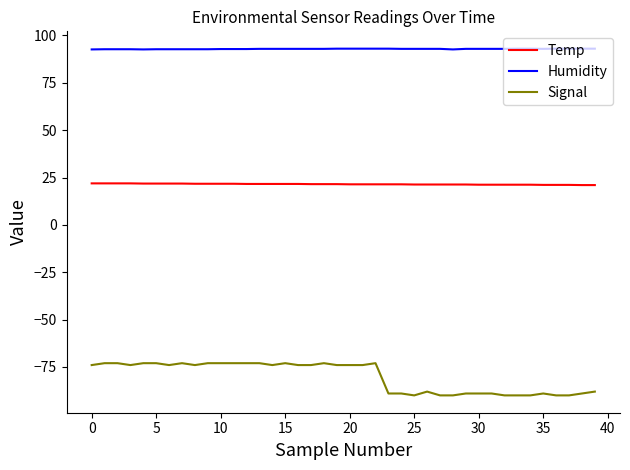

Rank the series by their maximum value, from lowest to highest.

Signal, Temp, Humidity